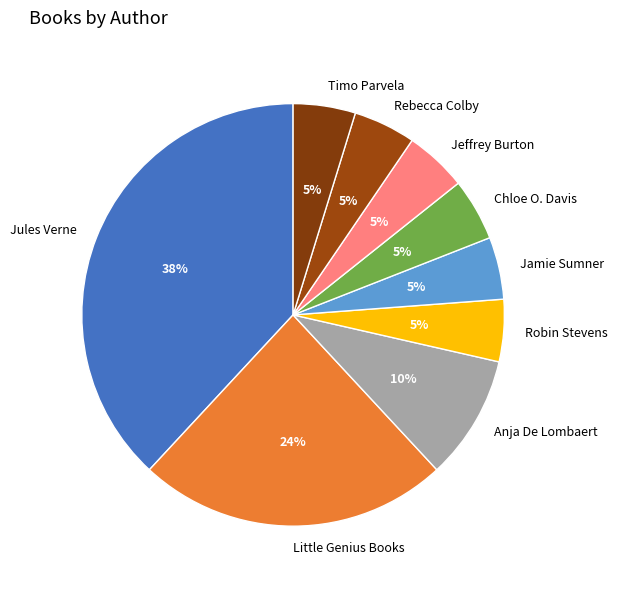

Is there any slice that represents more than half of the pie?

No